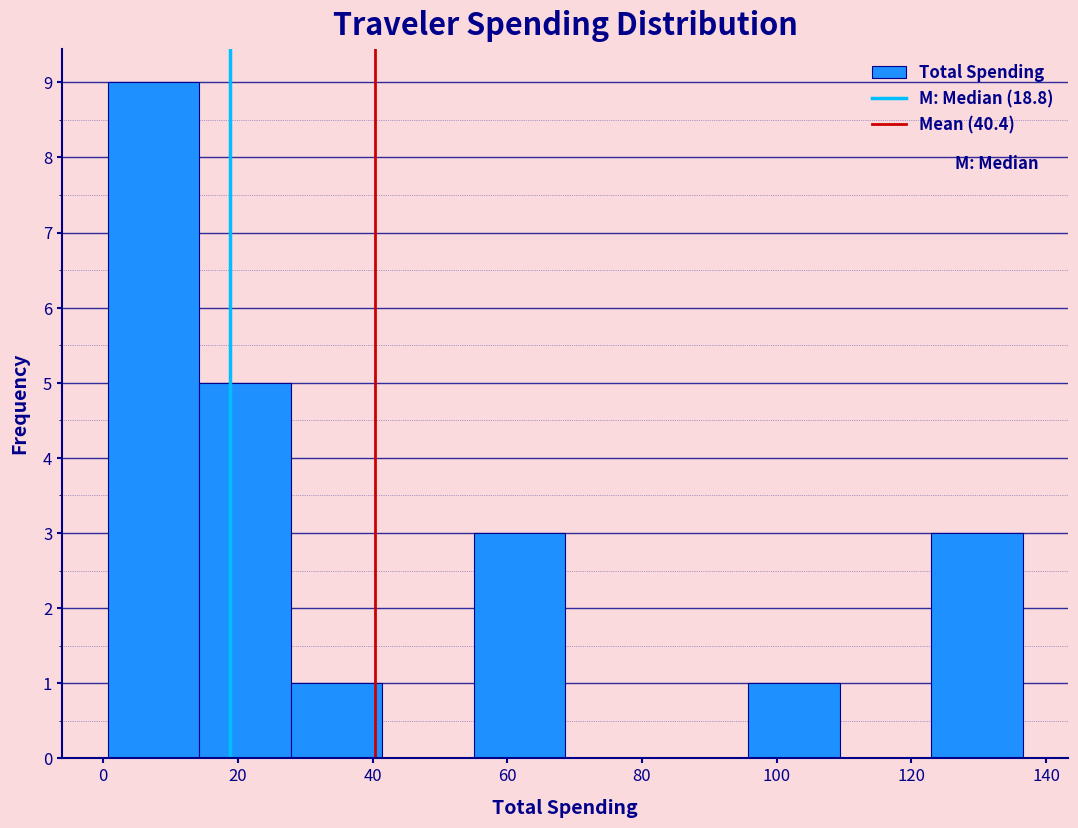

Which range on the x-axis has the tallest bar?

0 to 14